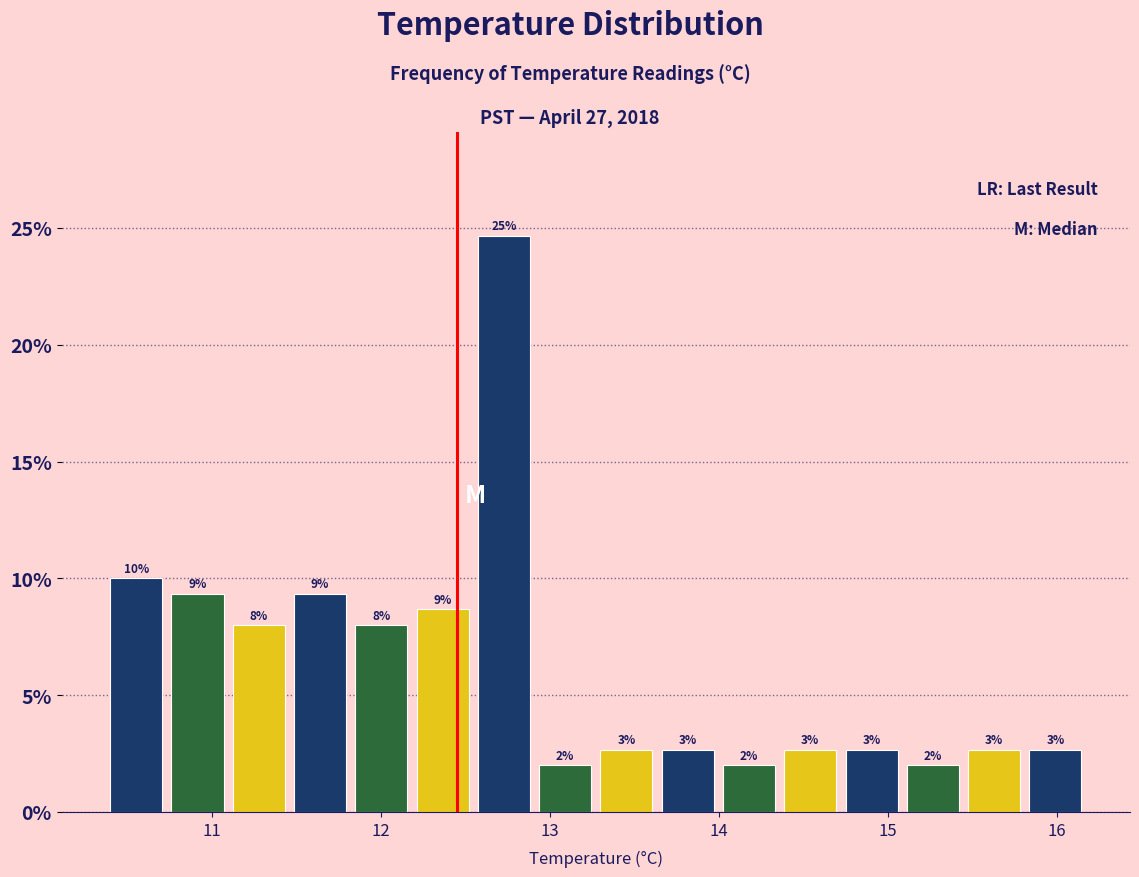

Read against the x-axis, roughly where is the centre of the tallest bar?

12.7